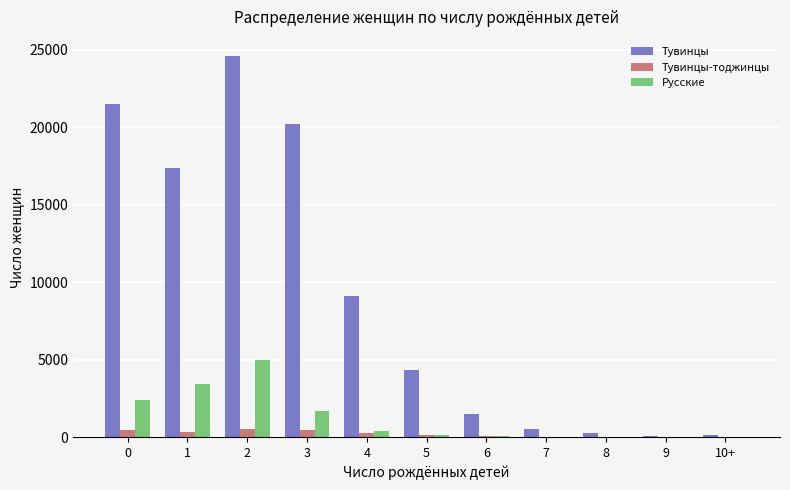

How many data points does each series have?

11